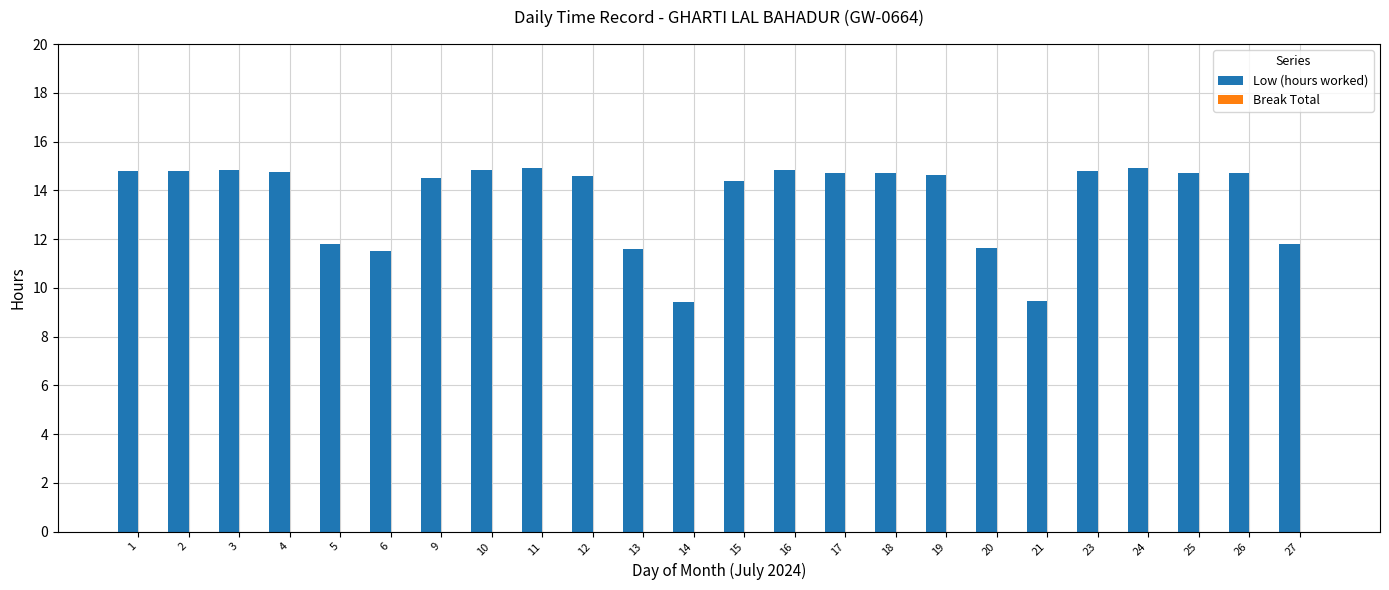

What is the sum of all values?

327.5